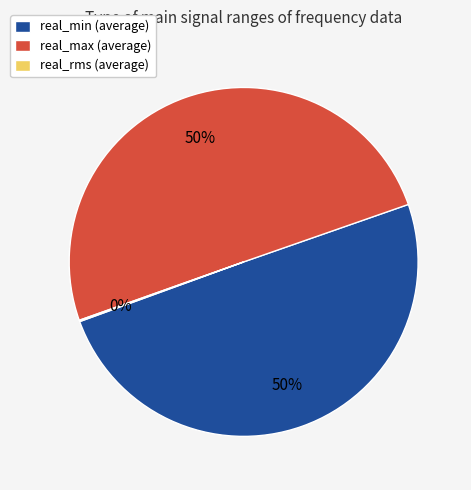

Does real_min (average) account for over 50% of the chart?

No